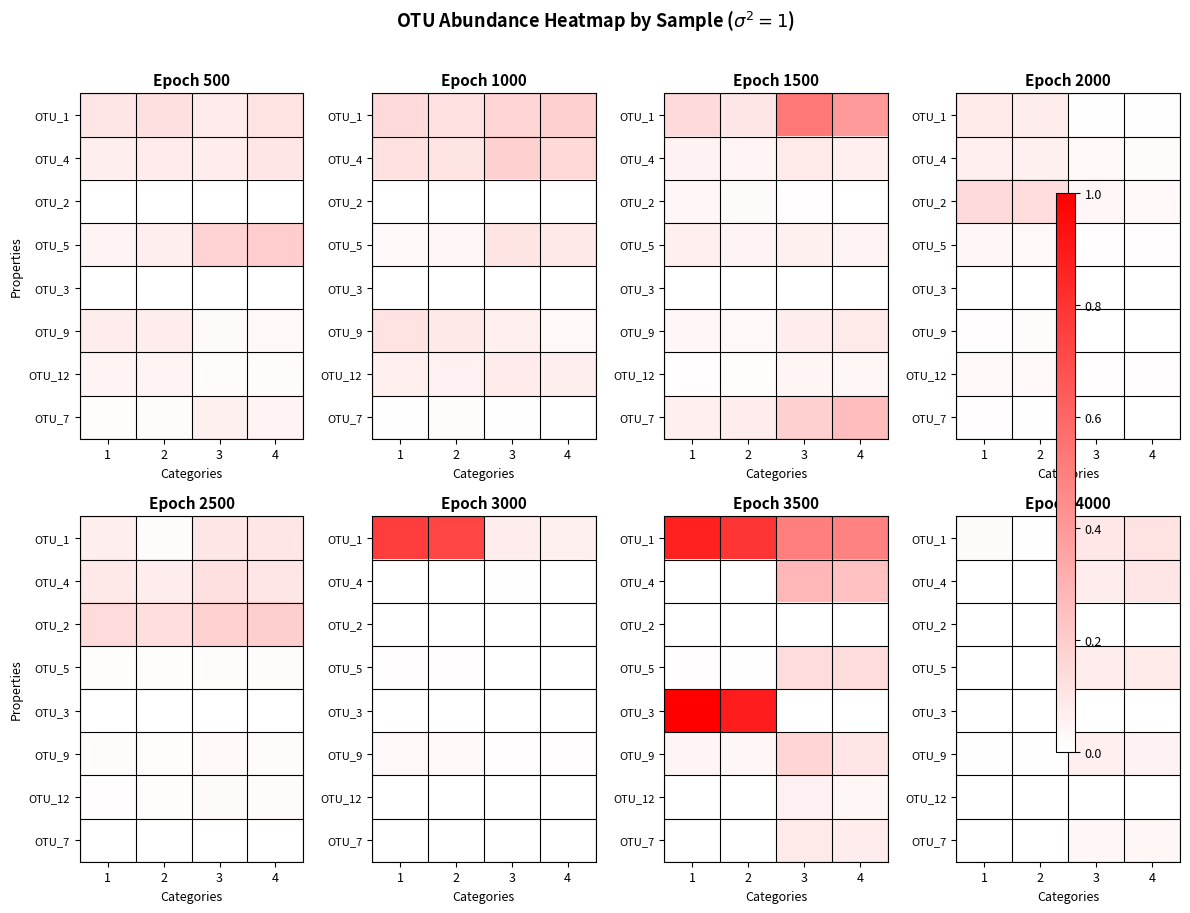

The value of OTU_7 at 1 is 0.0. True or false?

True